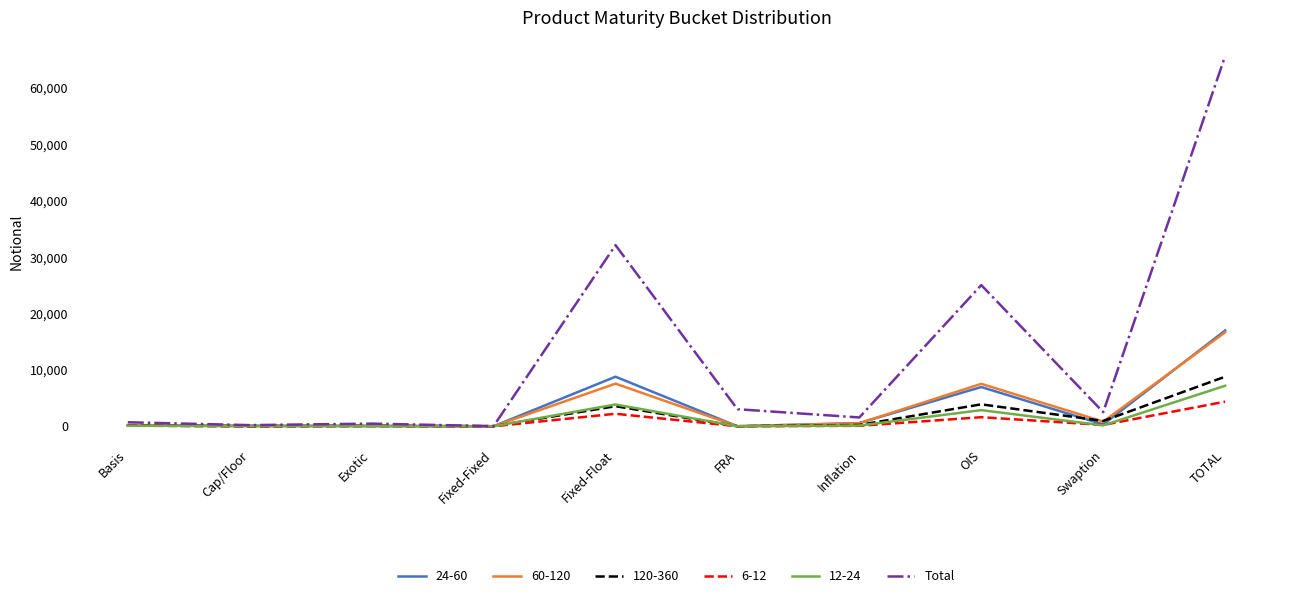

The value of 120-360 at Cap/Floor is 0. True or false?

True